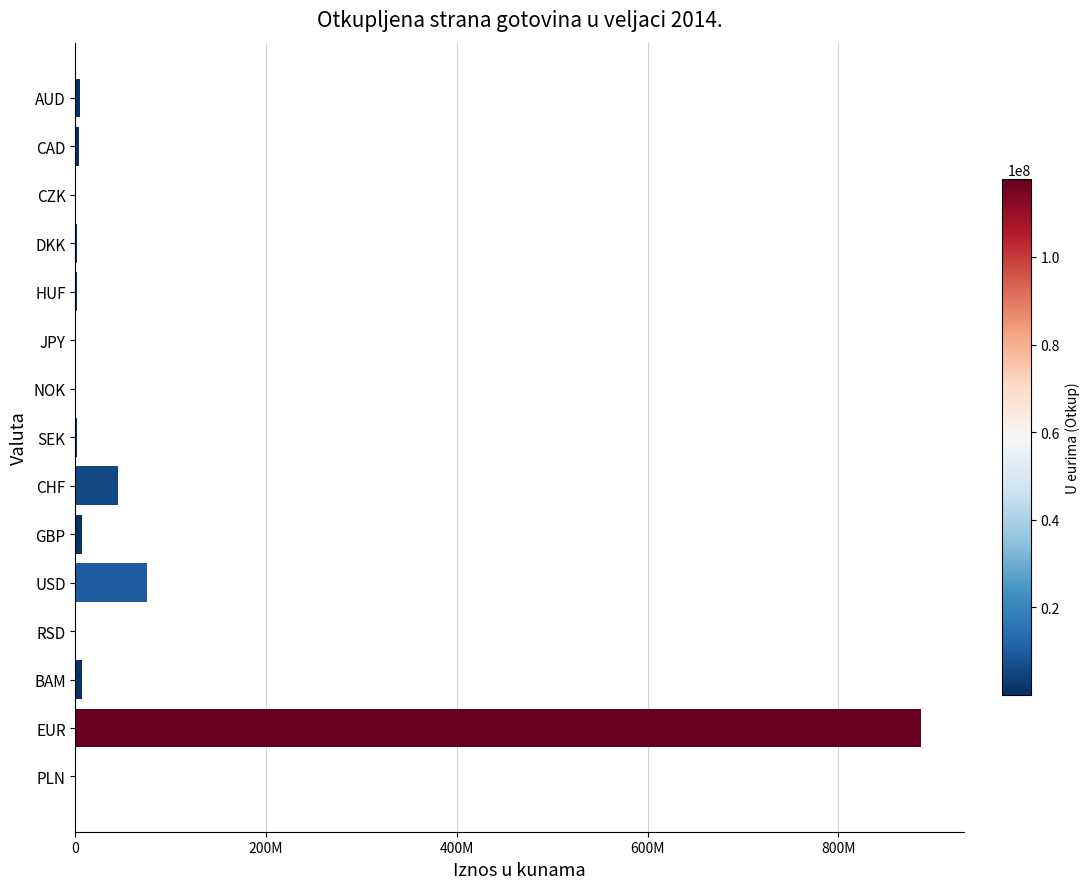

Count the number of categories in the chart.

15